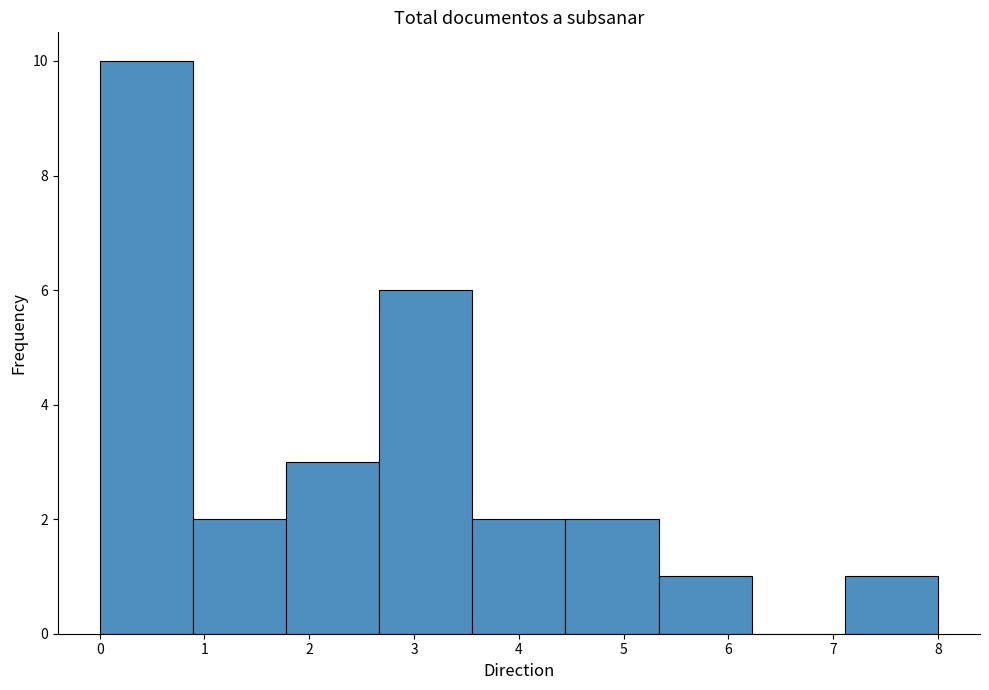

Reading left to right, transcribe this chart: for each bar, give the range it covers on the x-axis and its height. Neither the bar edges nor the heights are printed on the chart, so give them approximately, as read against the axes.

0.0 to 0.9: 10
0.9 to 1.8: 2
1.8 to 2.7: 3
2.7 to 3.6: 6
3.6 to 4.4: 2
4.4 to 5.3: 2
5.3 to 6.2: 1
6.2 to 7.1: 0
7.1 to 8.0: 1